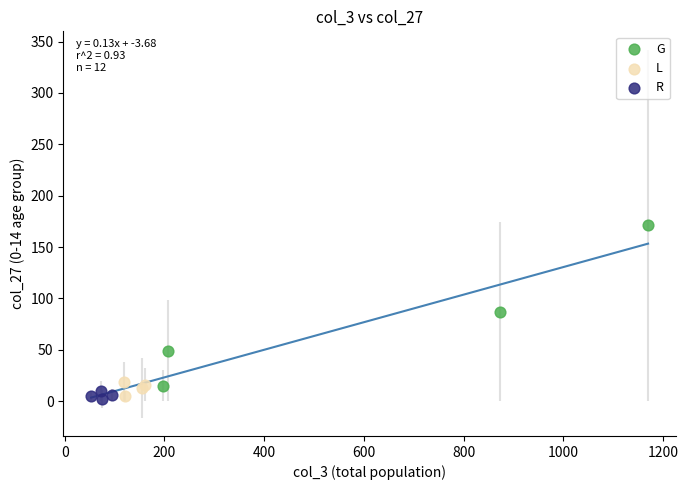

Which series has the widest spread of Y values?

G